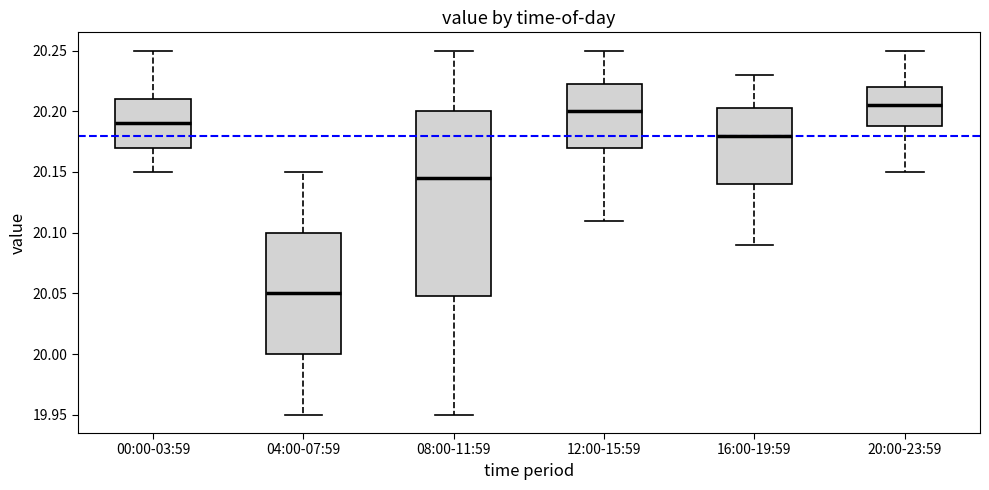

Where does the upper whisker of the box for 12:00-15:59 end on the y-axis? The values are not printed on the chart, so give them approximately, as read against the axis.

20.250